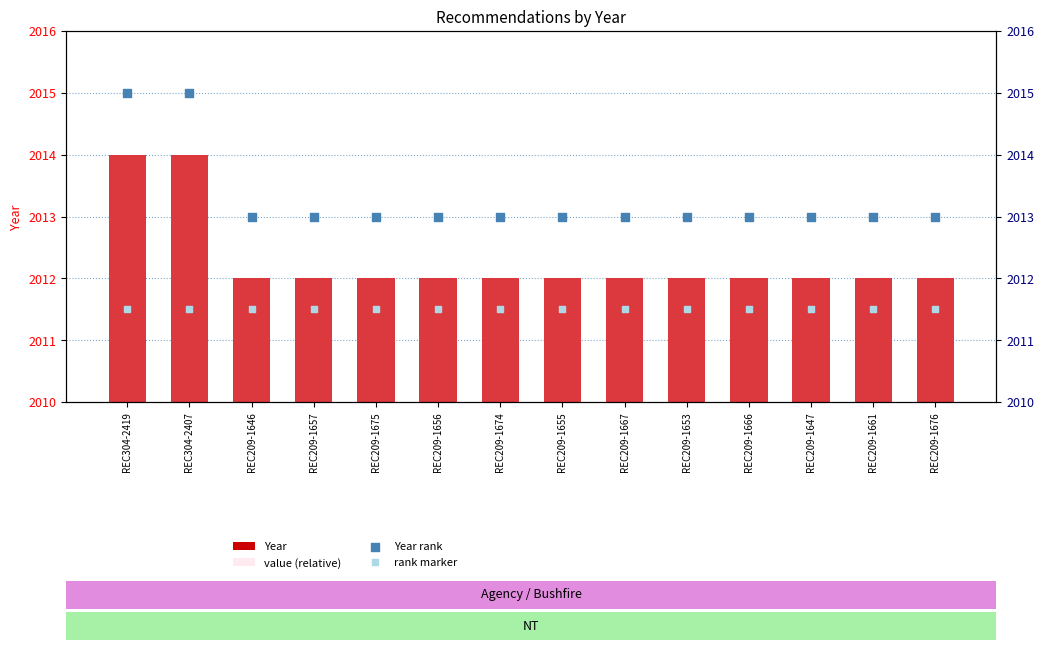

What are all the series names shown in the legend?

Year, value (relative), Year rank, rank marker